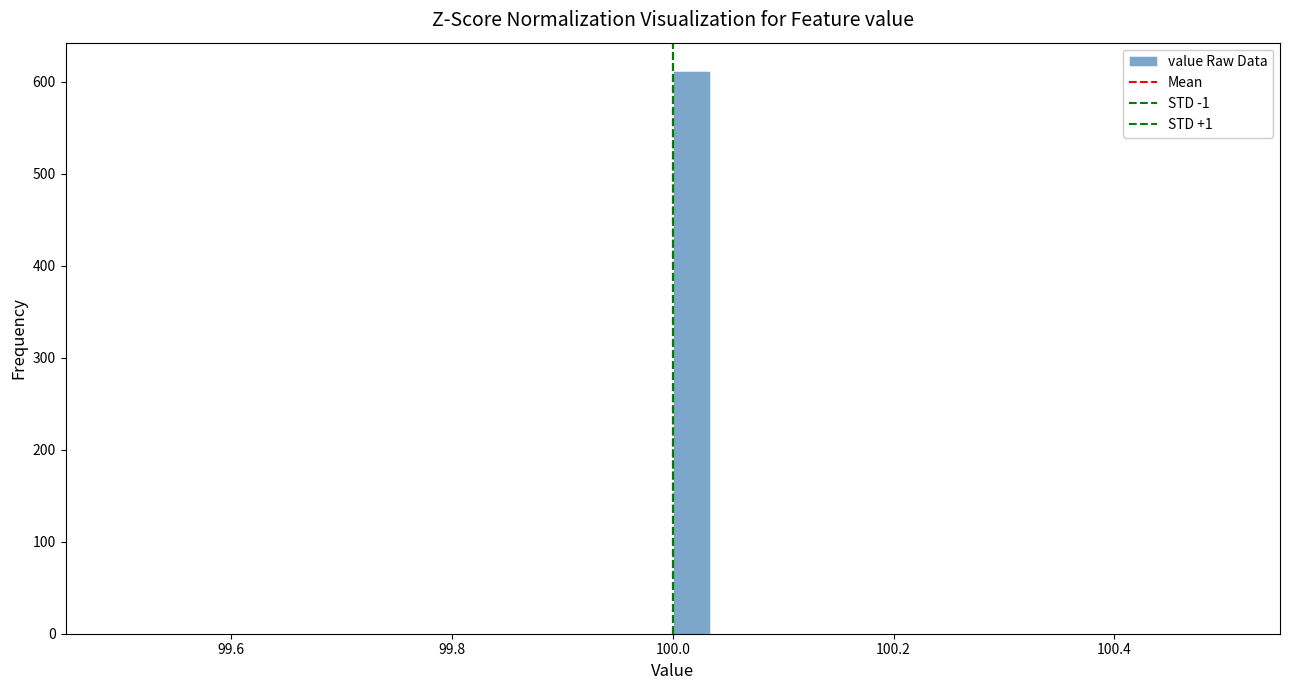

Read against the x-axis, roughly where is the centre of the tallest bar?

100.02